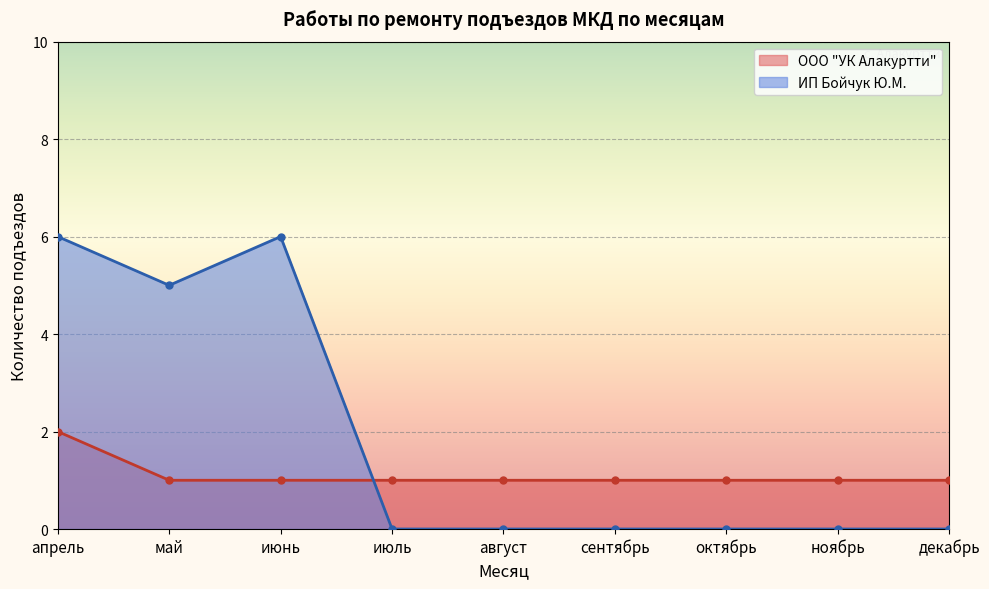

Which series has the largest total across all categories?

ИП Бойчук Ю.М.